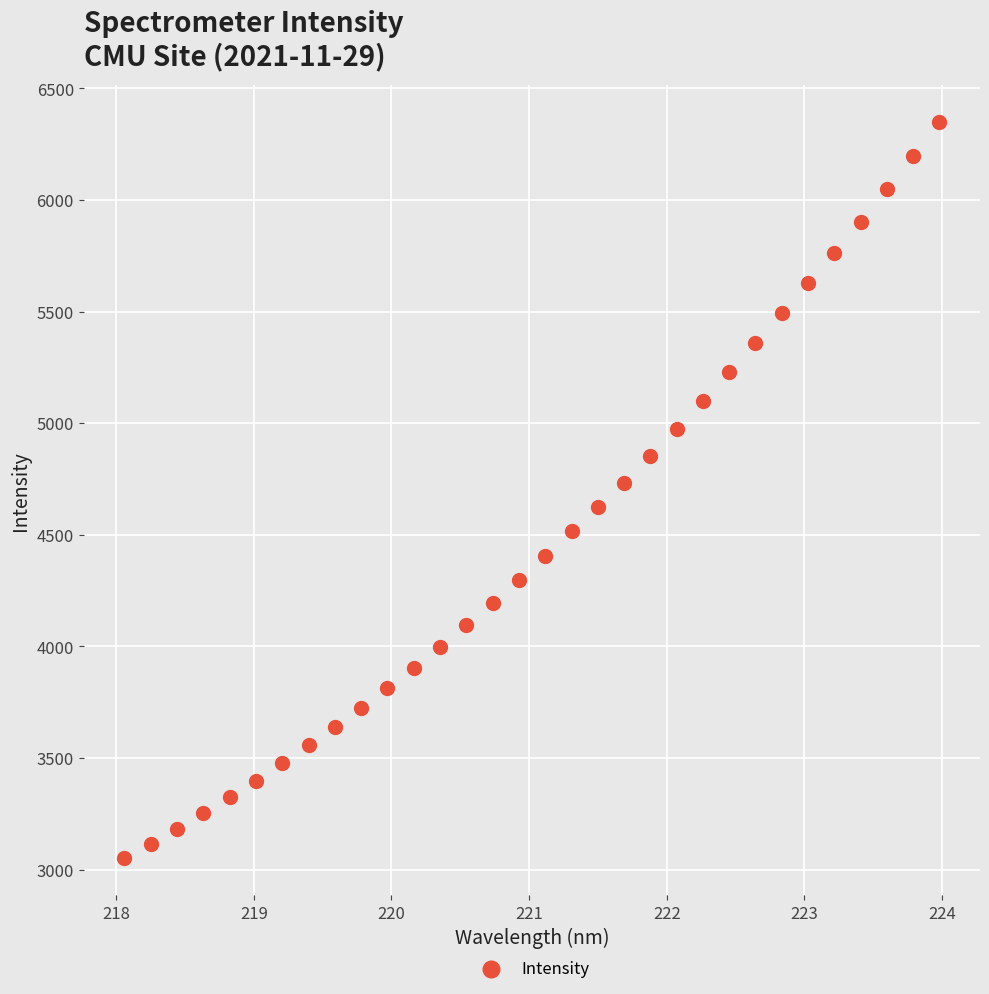

What is the range of Y values (max minus min)?

3297.7